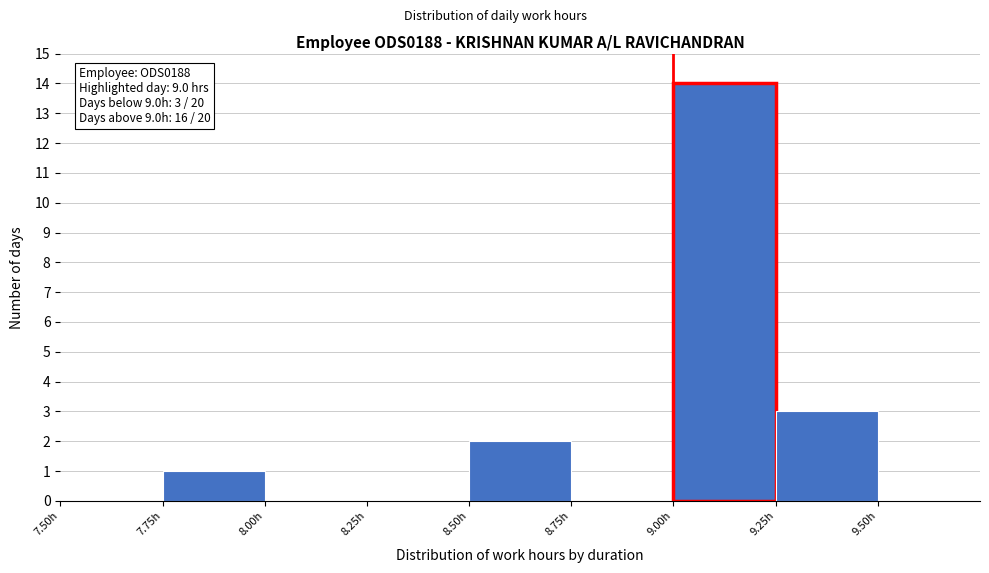

Which range on the x-axis has the tallest bar?

9.00 to 9.25